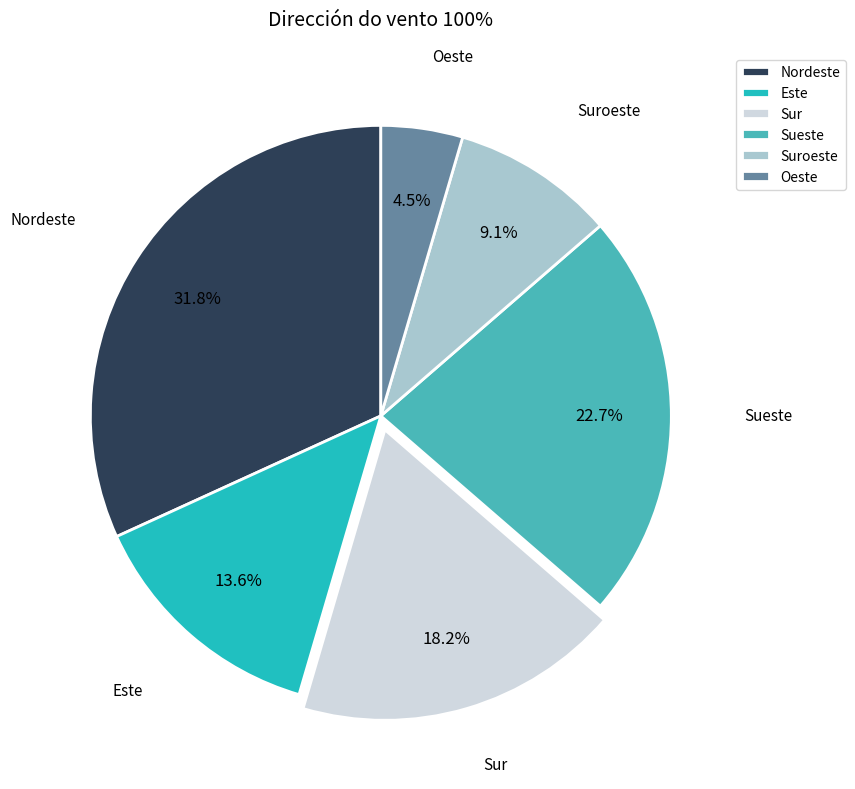

What portion of the pie excludes Nordeste?

68.2%